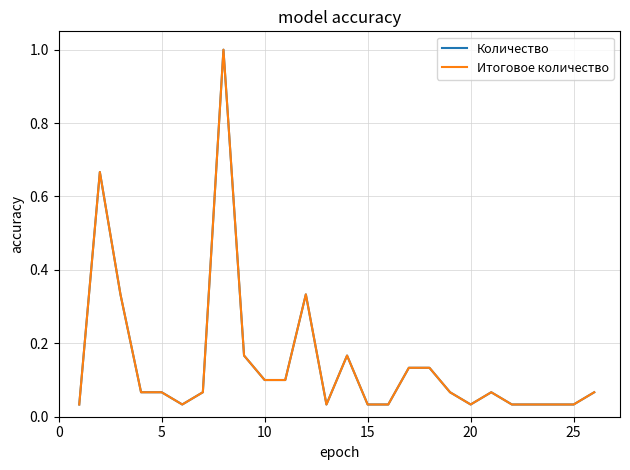

Is this an area chart (filled region under the line)?

No